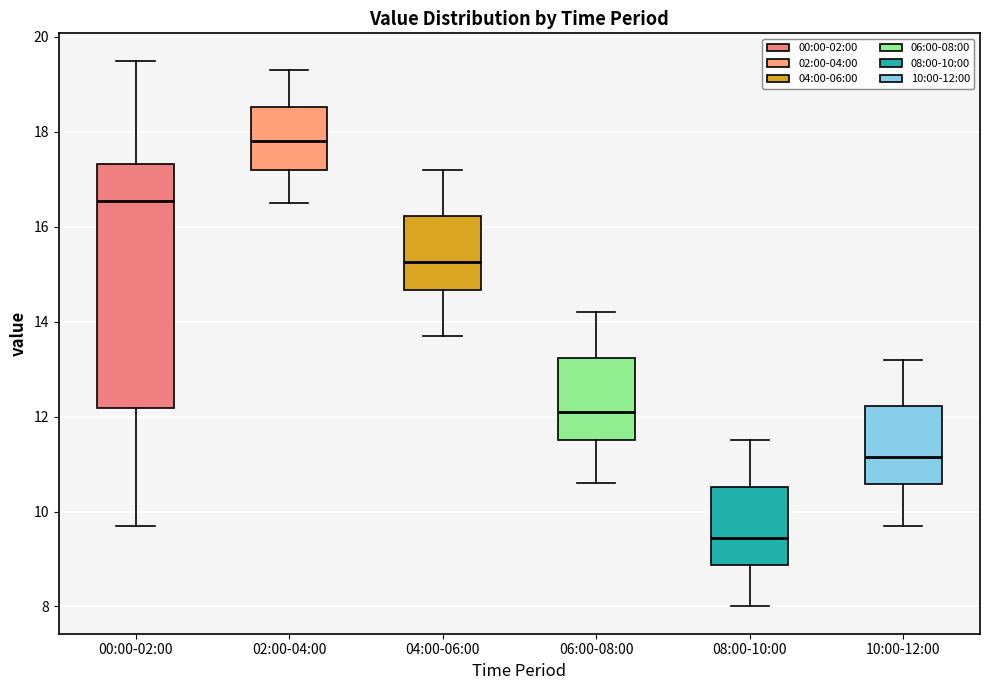

Comparing the boxes themselves (not the whiskers), which one is the tallest?

00:00-02:00